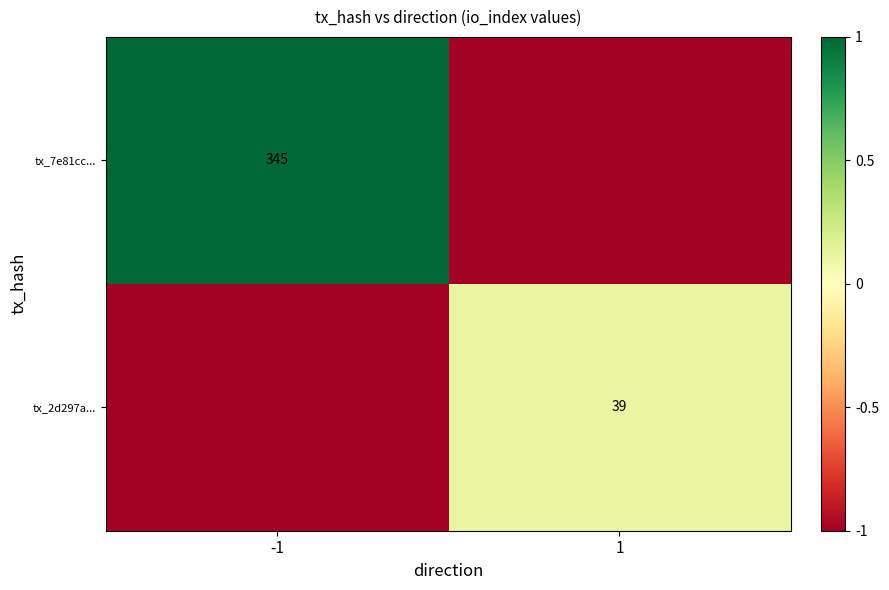

Is the value of tx_7e81cc... at -1 greater than the value of tx_2d297a... at 1?

Yes